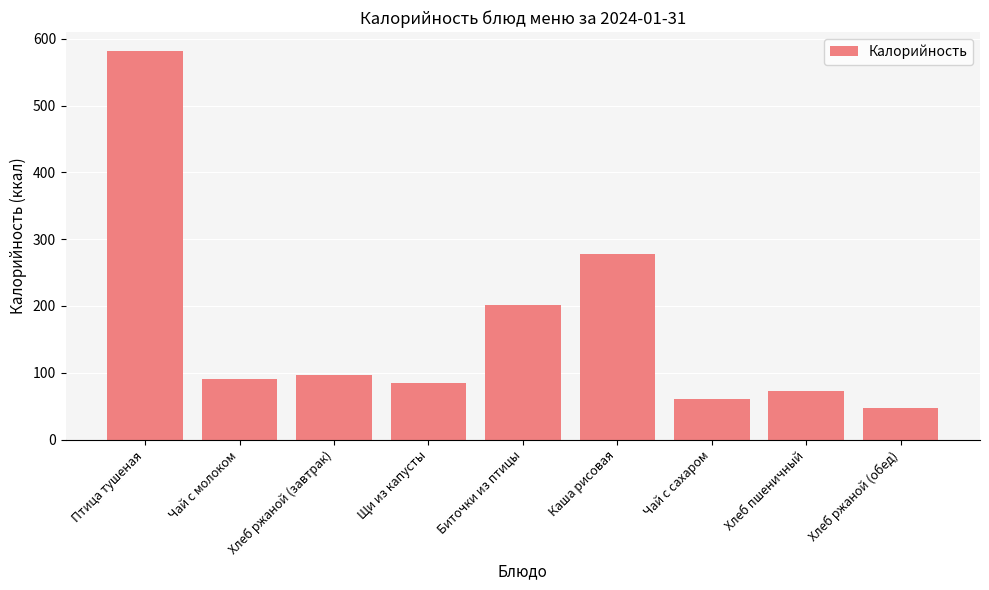

What is the greatest value displayed?

580.9